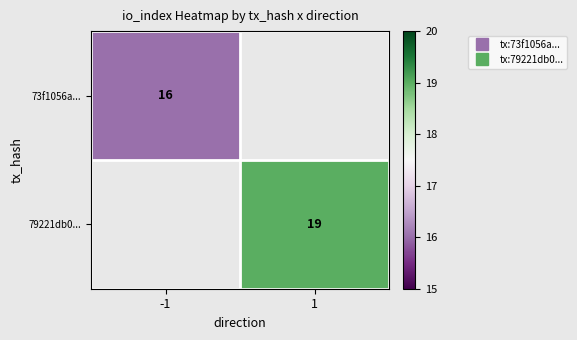

The value of 73f1056a... at -1 is 8.1. True or false?

False